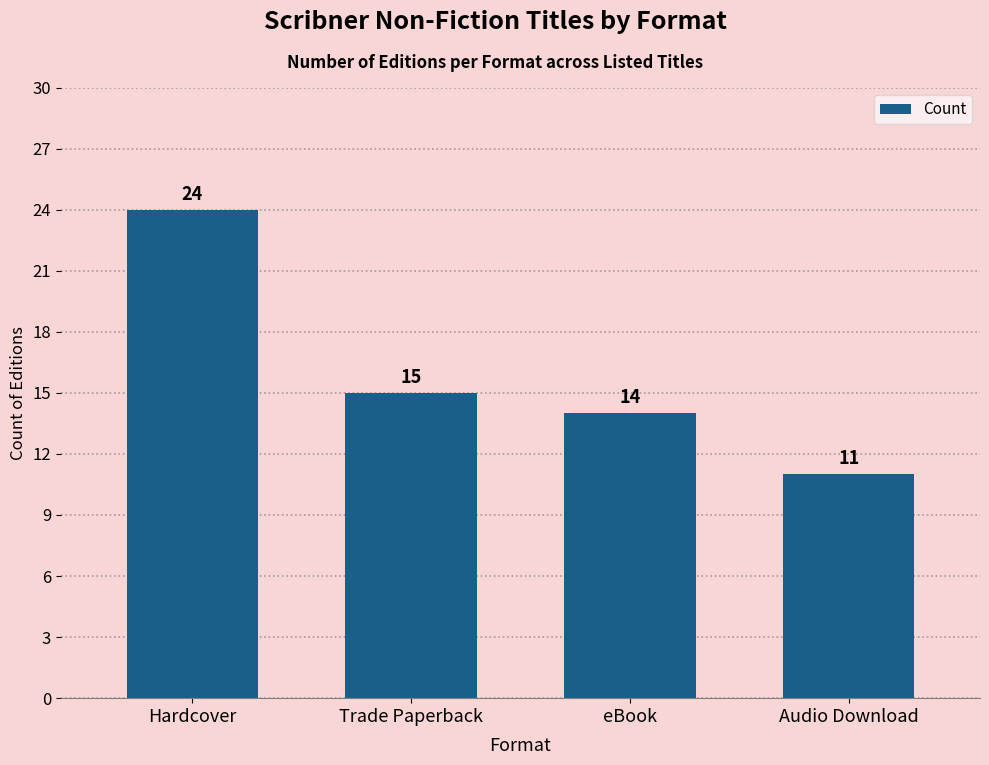

What value does the data have at eBook, to the nearest 10?

10